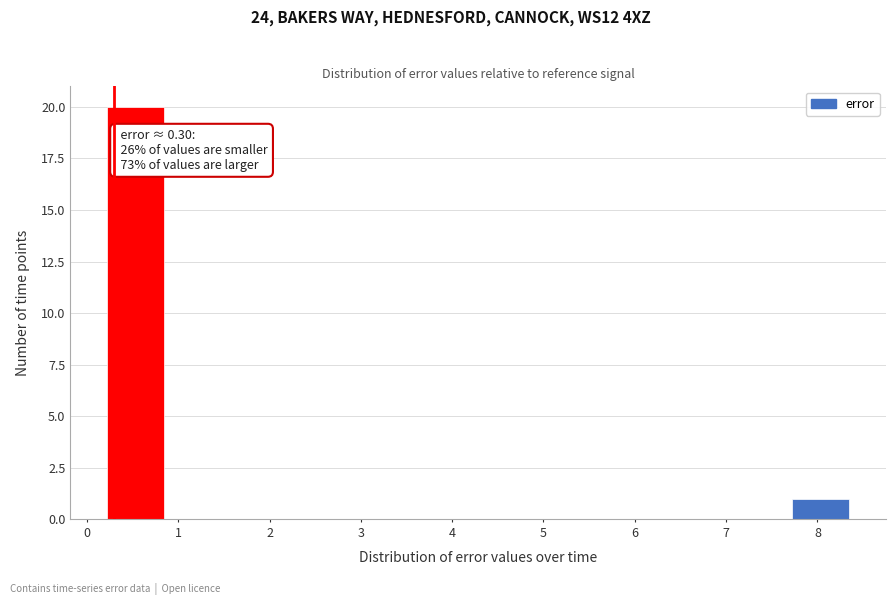

Over which range of the x-axis is the bar tallest?

0.2 to 0.8